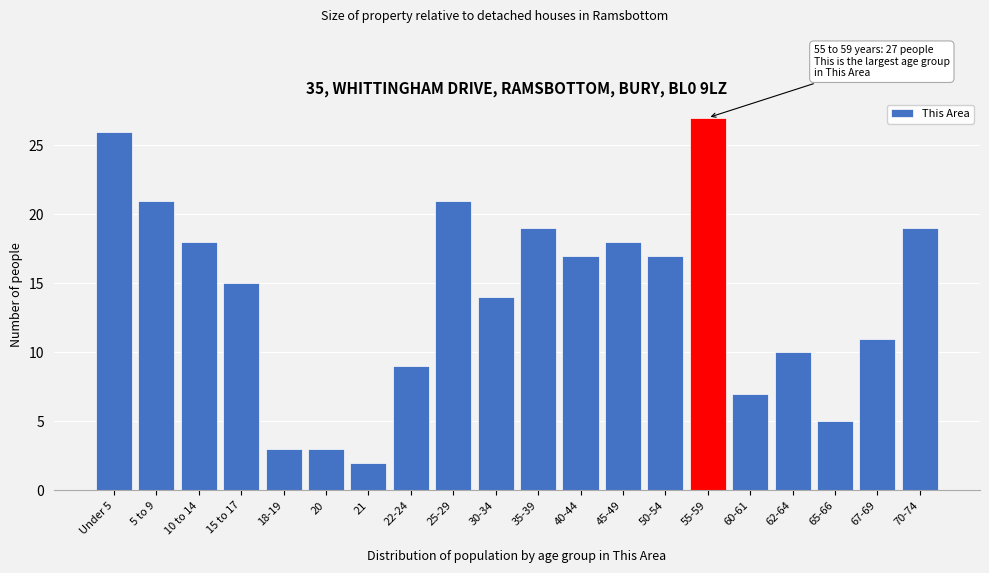

Reading left to right, list all the values displayed in this chart.

Under 5=26	5 to 9=21	10 to 14=18	15 to 17=15	18-19=3	20=3	21=2	22-24=9	25-29=21	30-34=14	35-39=19	40-44=17	45-49=18	50-54=17	55-59=27	60-61=7	62-64=10	65-66=5	67-69=11	70-74=19